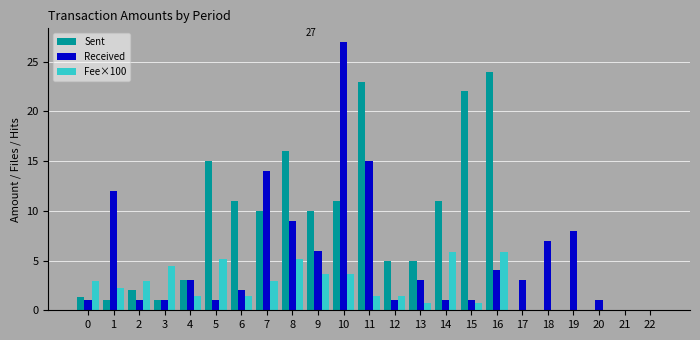

What is the sum of the Fee×100 values at 21 and 10?

3.7